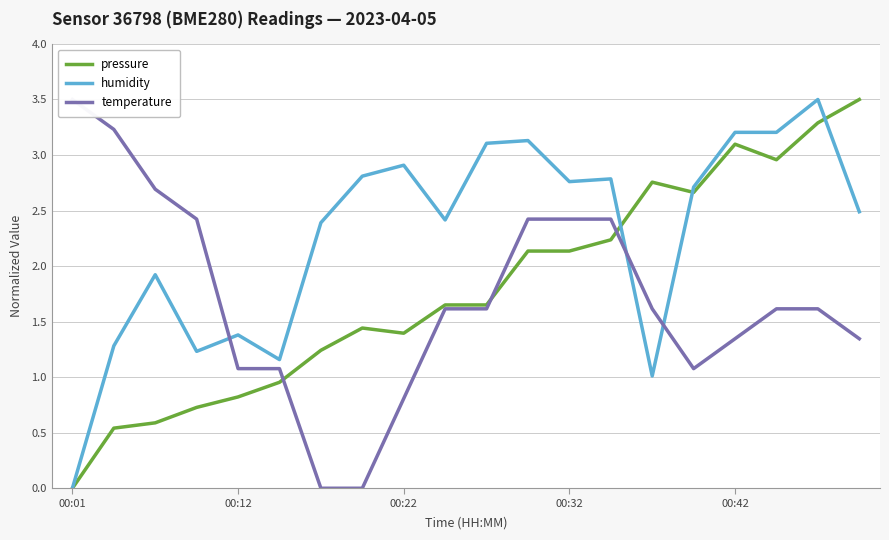

The value of pressure at 00:12 is 1.1. True or false?

False